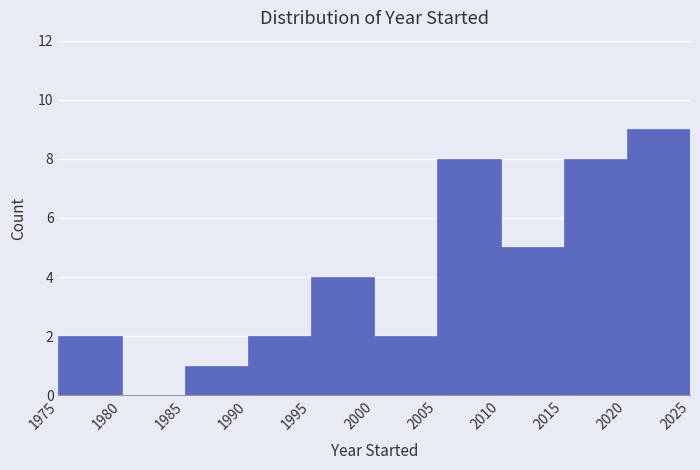

Reading left to right, transcribe this chart: for each bar, give the range it covers on the x-axis and its height. The values are not printed on the chart, so give them approximately, as read against the axis.

1975 to 1980: 2
1980 to 1985: 0
1985 to 1990: 1
1990 to 1995: 2
1995 to 2000: 4
2000 to 2005: 2
2005 to 2010: 8
2010 to 2015: 5
2015 to 2020: 8
2020 to 2025: 9